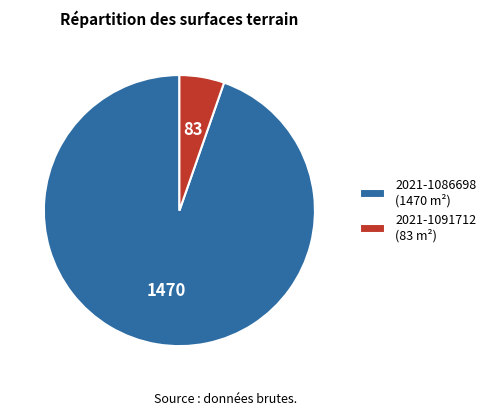

Is the sum of 2021-1091712 (83 m²) and 2021-1086698 (1470 m²) greater than half?

Yes